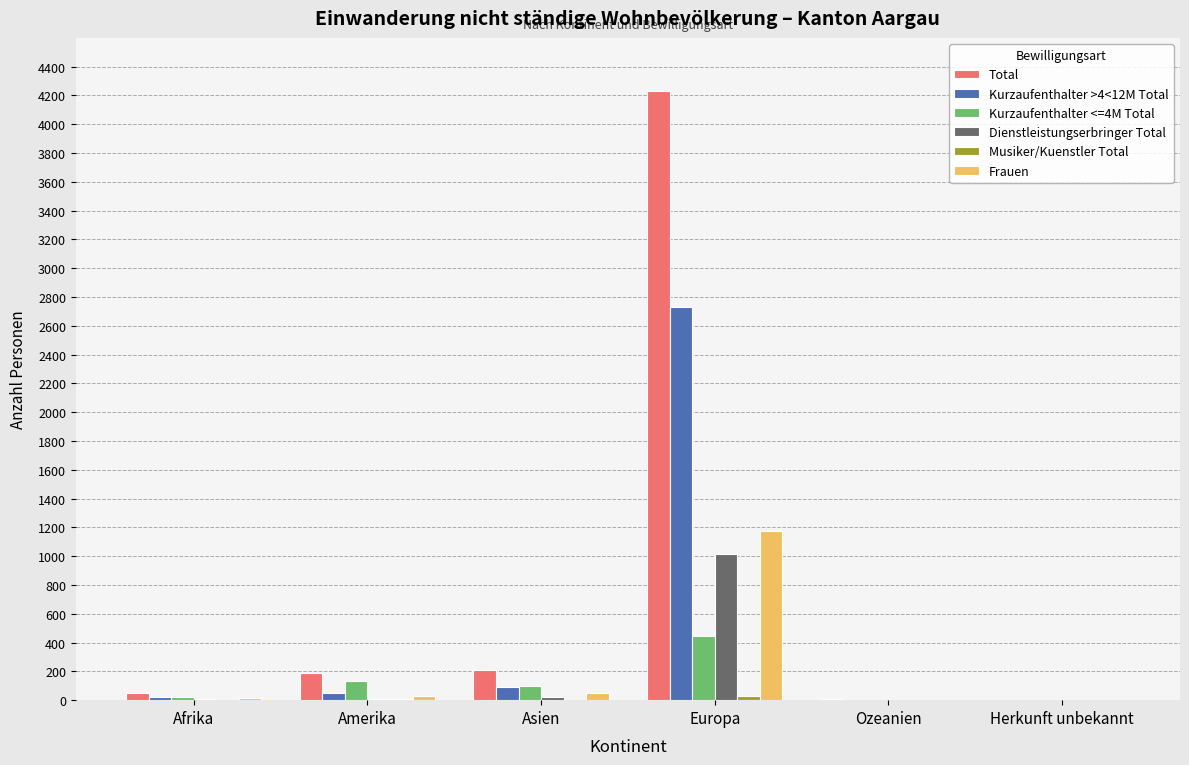

The Total series shows 4228 at Europa. True or false?

True